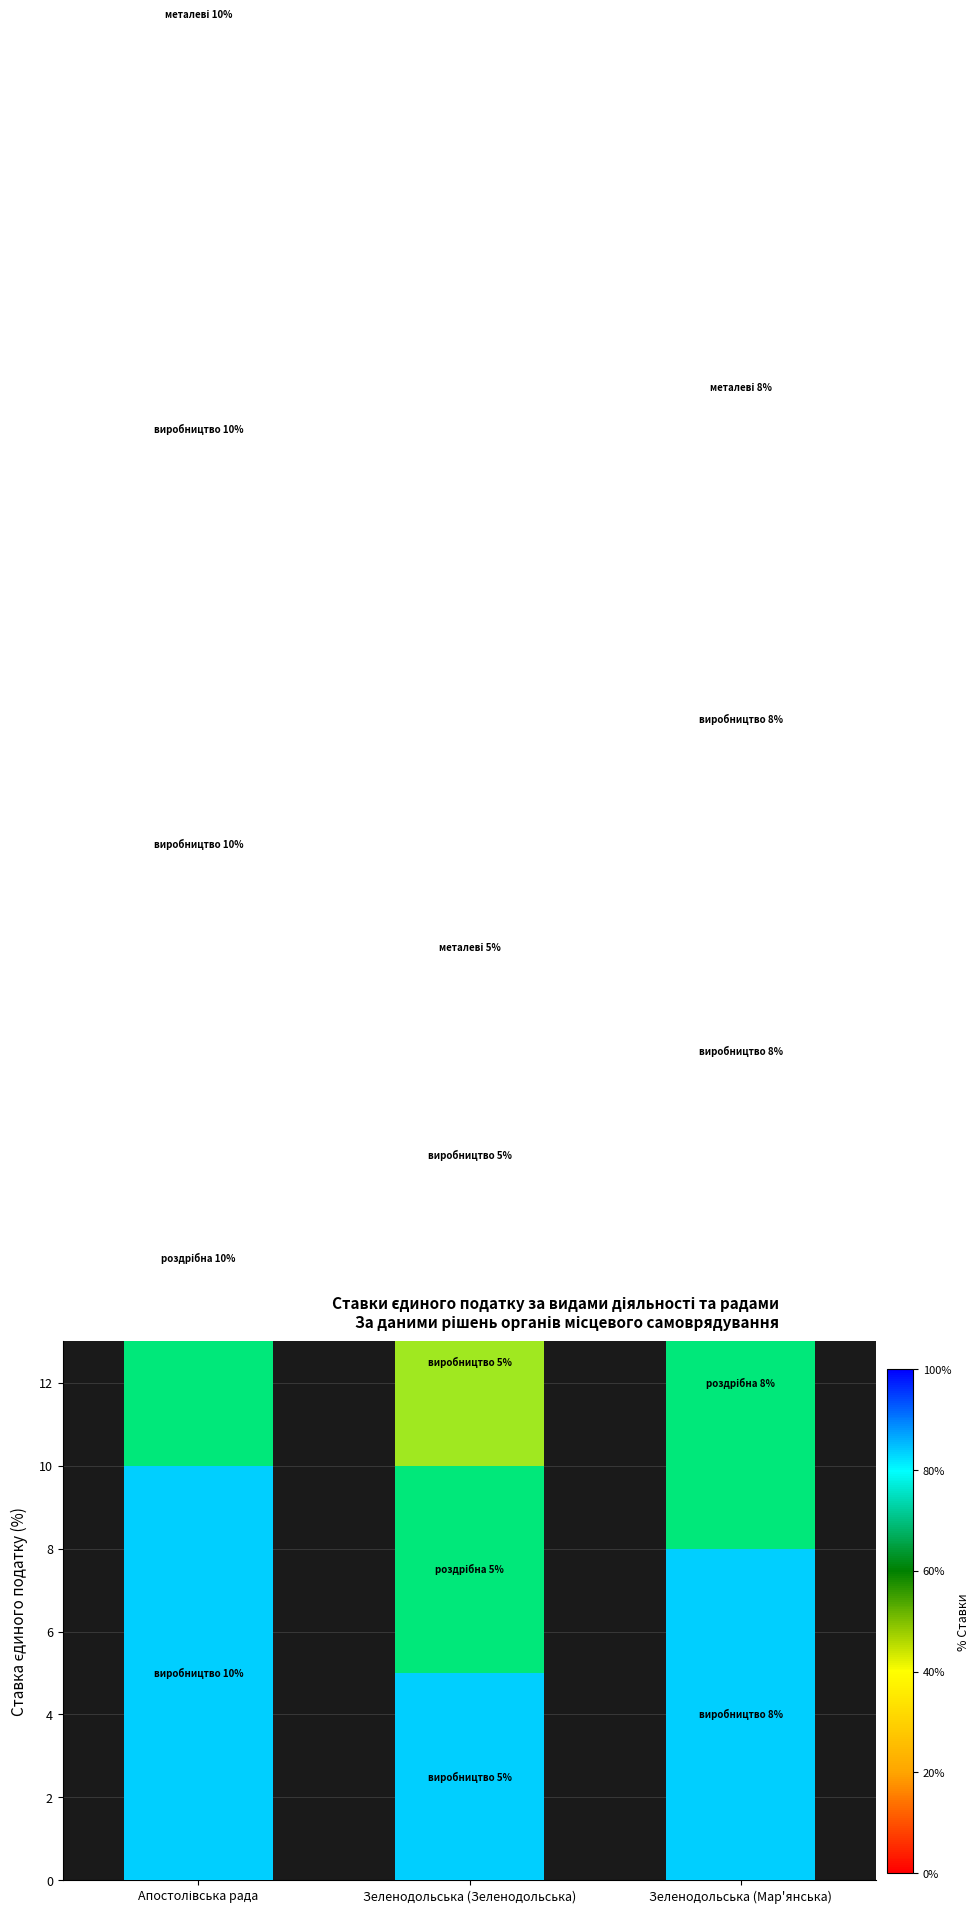

At which category does the chart reach its peak across all series?

Апостолівська рада